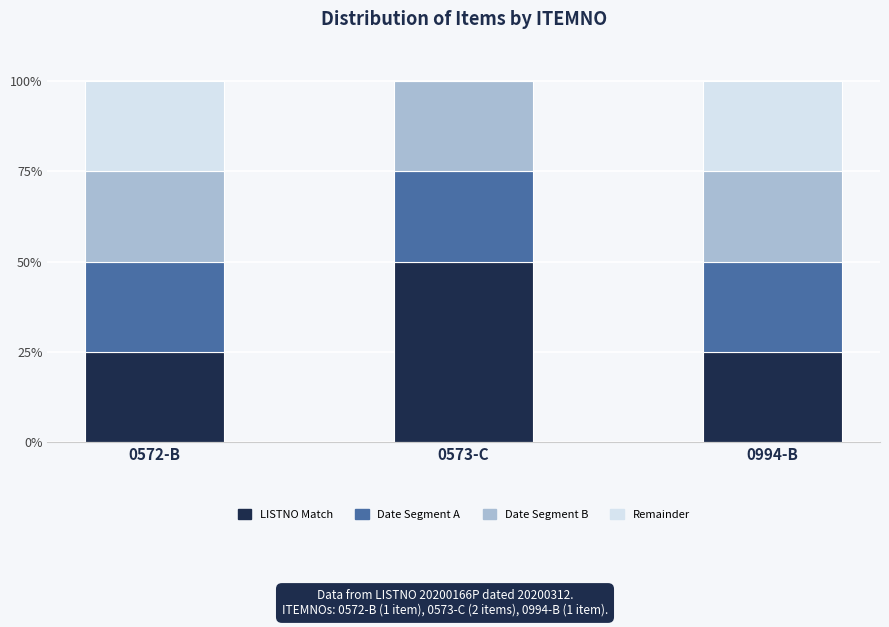

True or false: LISTNO Match has a value of 36 at 0994-B.

False